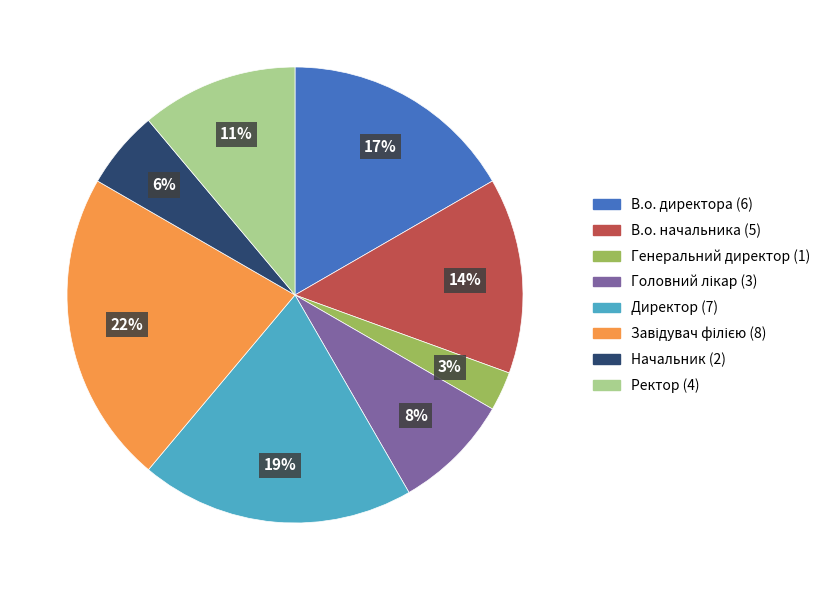

What is the smallest slice in the pie chart?

Генеральний директор